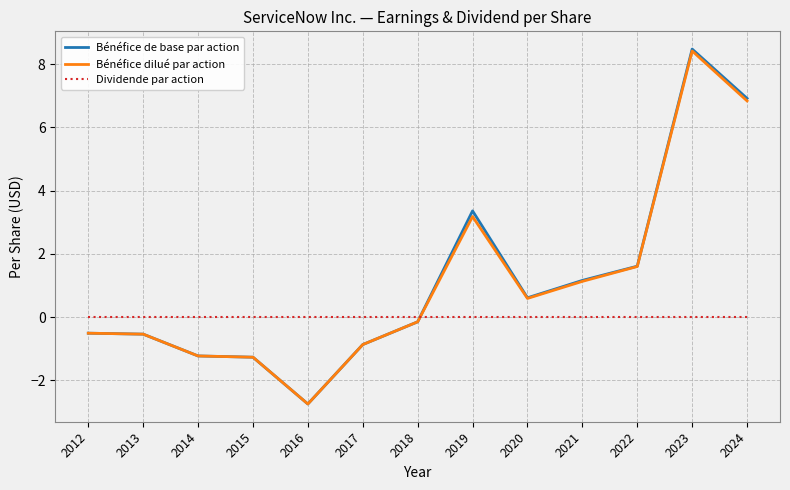

Which series has the widest spread of values?

Bénéfice de base par action